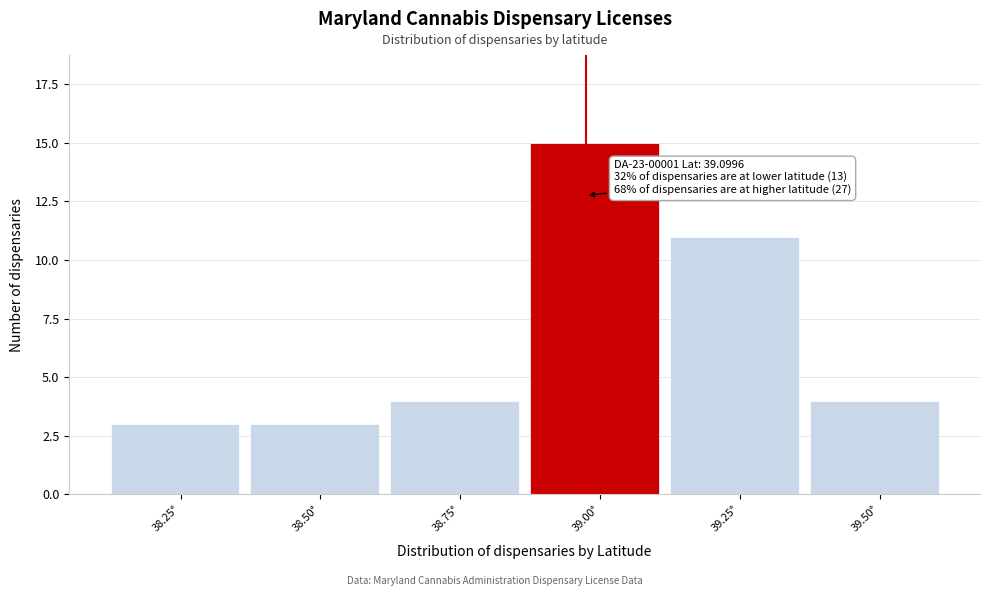

Reading left to right, list all the values displayed in this chart.

3	3	4	15	11	4